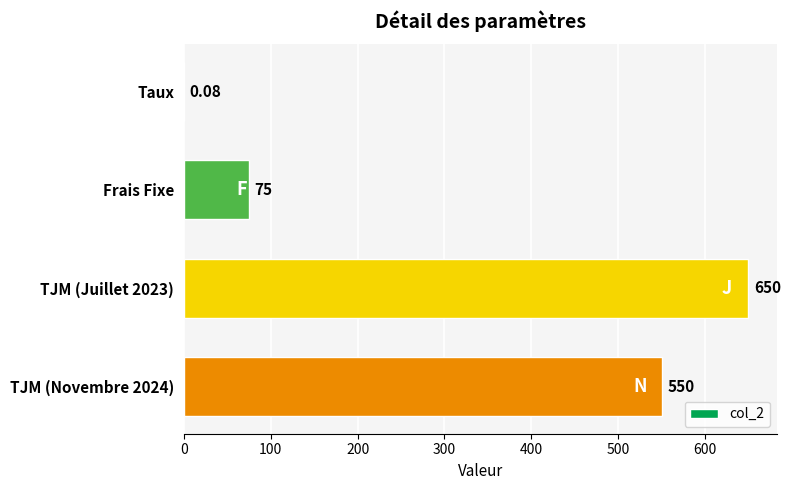

What is the change in value from TJM (Juillet 2023) to TJM (Novembre 2024)?

-100.0